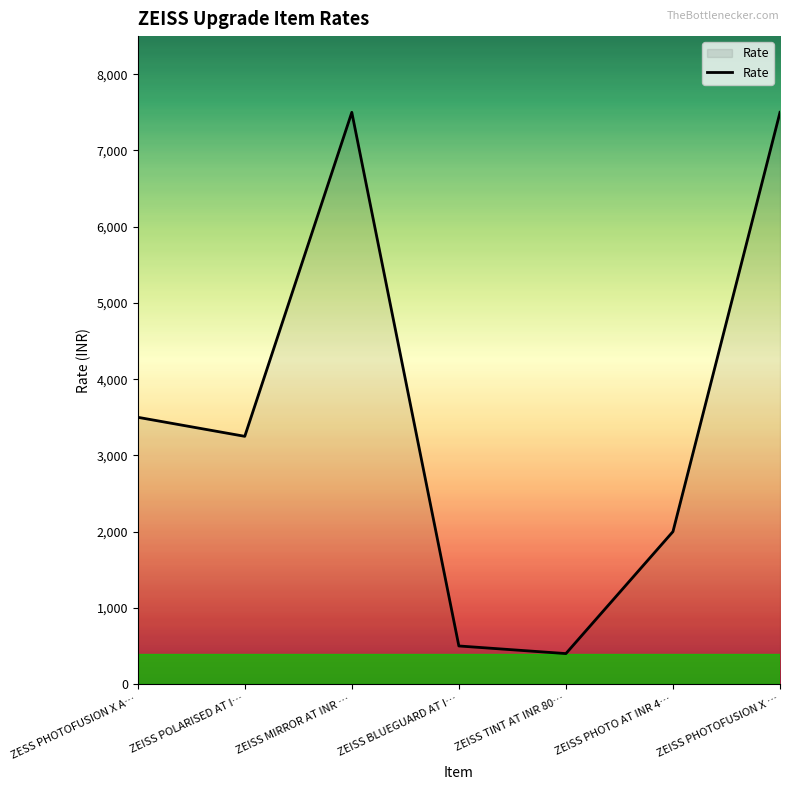

How many lines are shown in the chart?

1